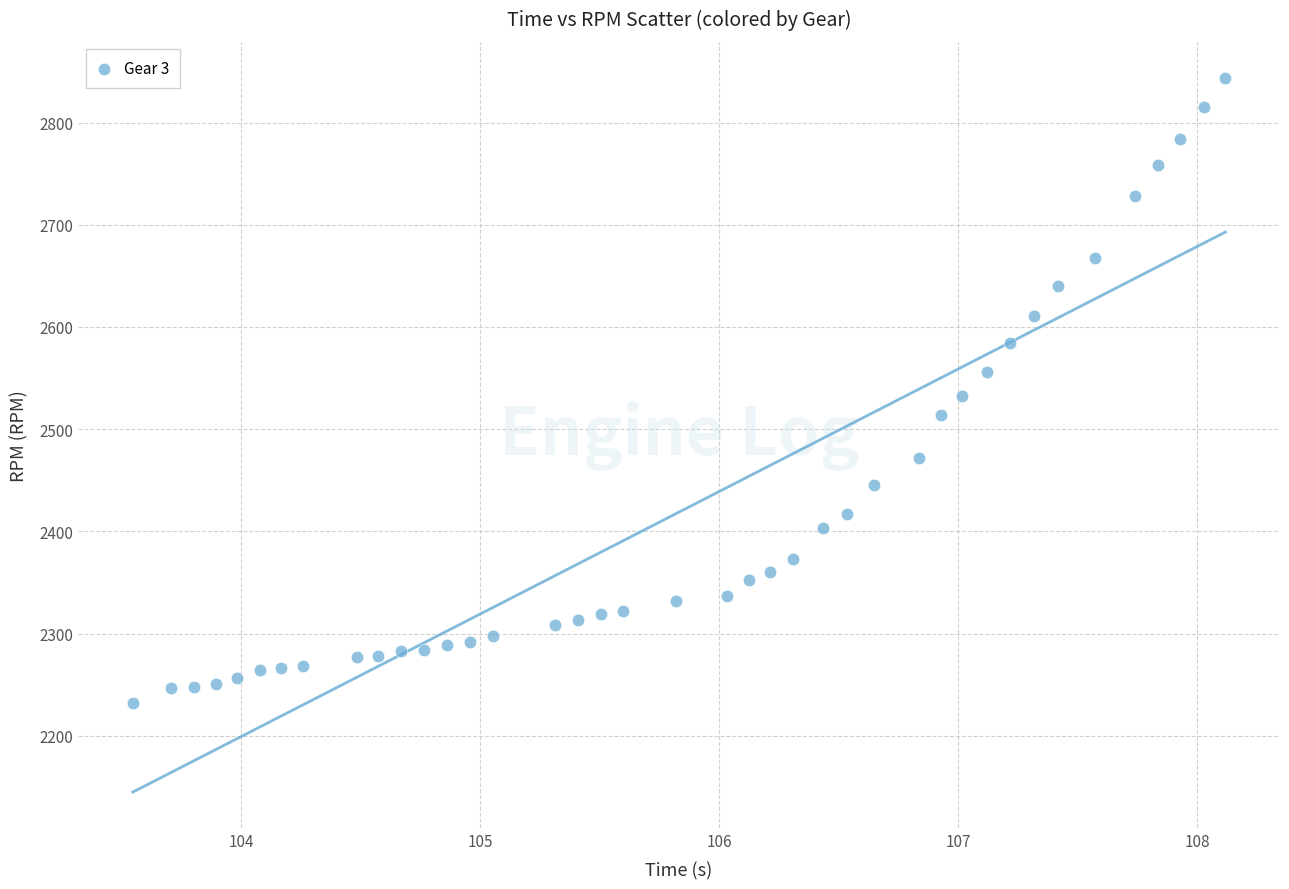

What is the range of Y values (max minus min)?

612